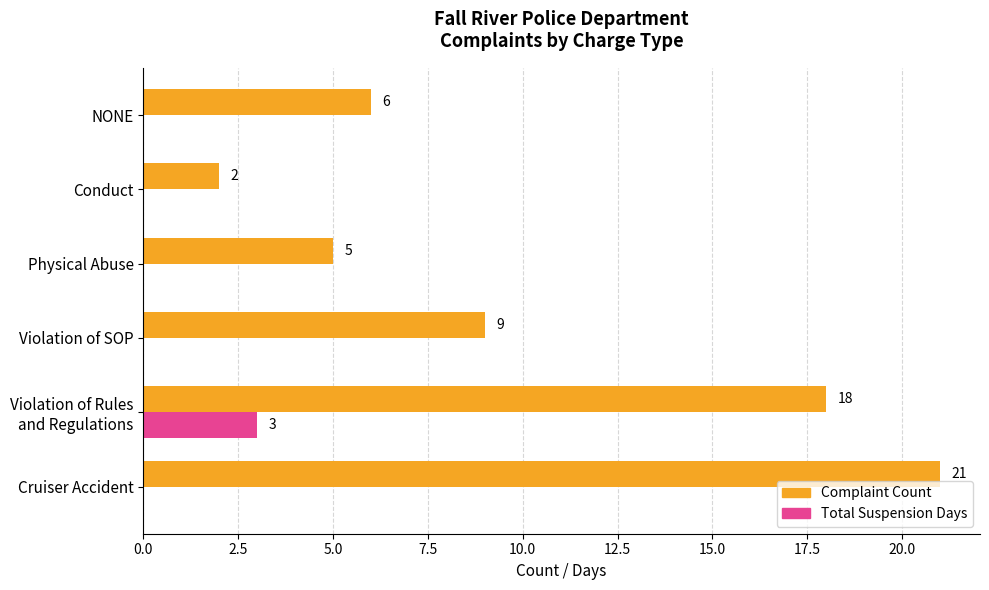

The Total Suspension Days series shows -1 at Conduct. True or false?

False